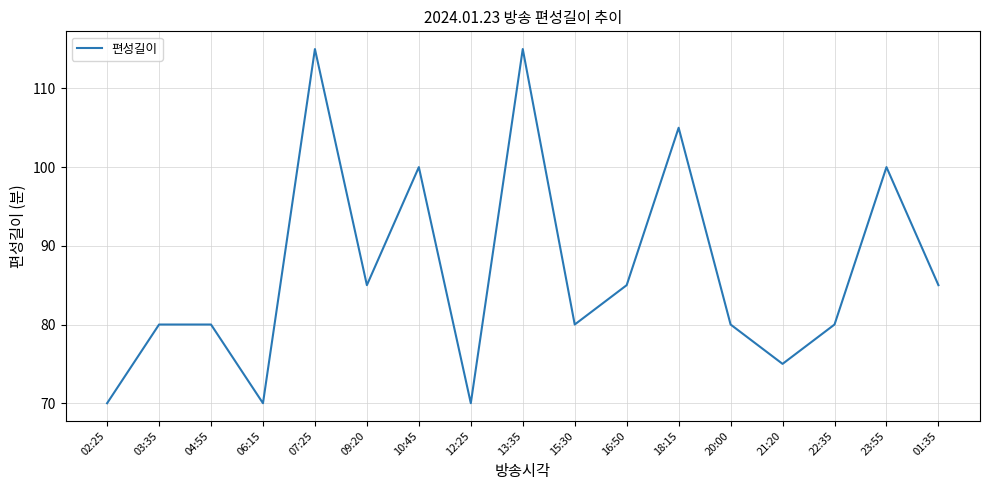

Is it true that the value at 15:30 is 80?

True